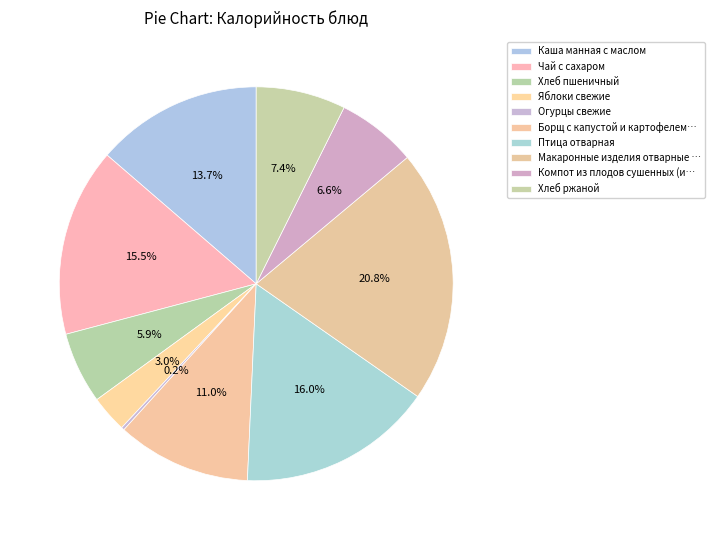

Count the number of slices in the pie.

10